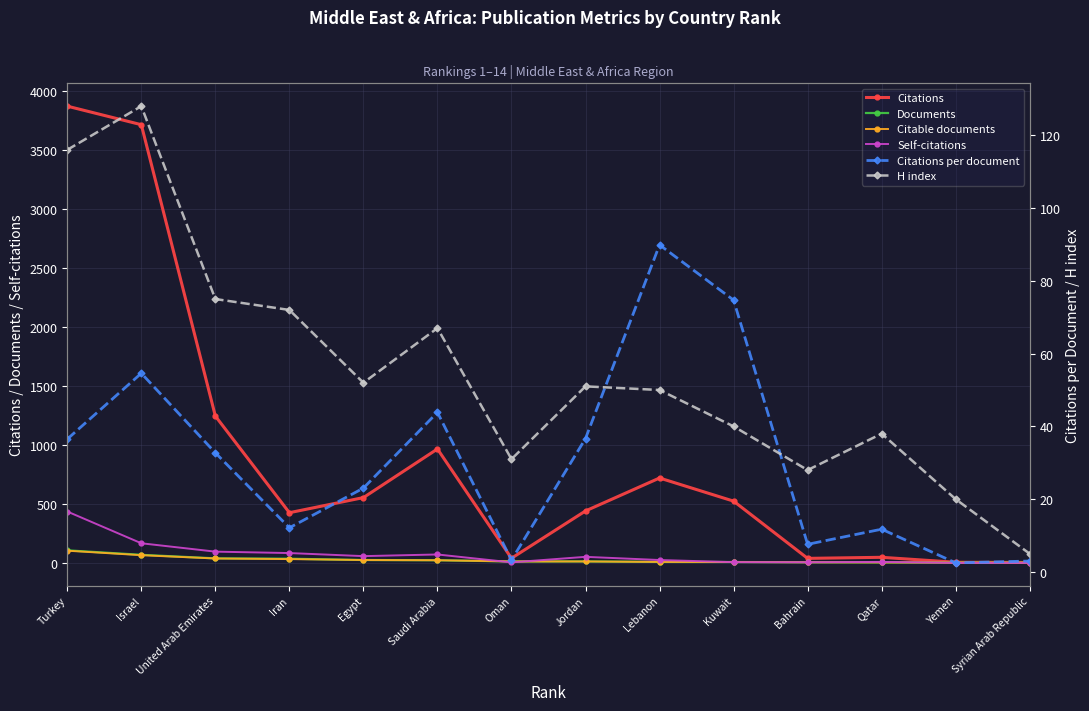

Does the chart display data point markers on the line(s)?

Yes